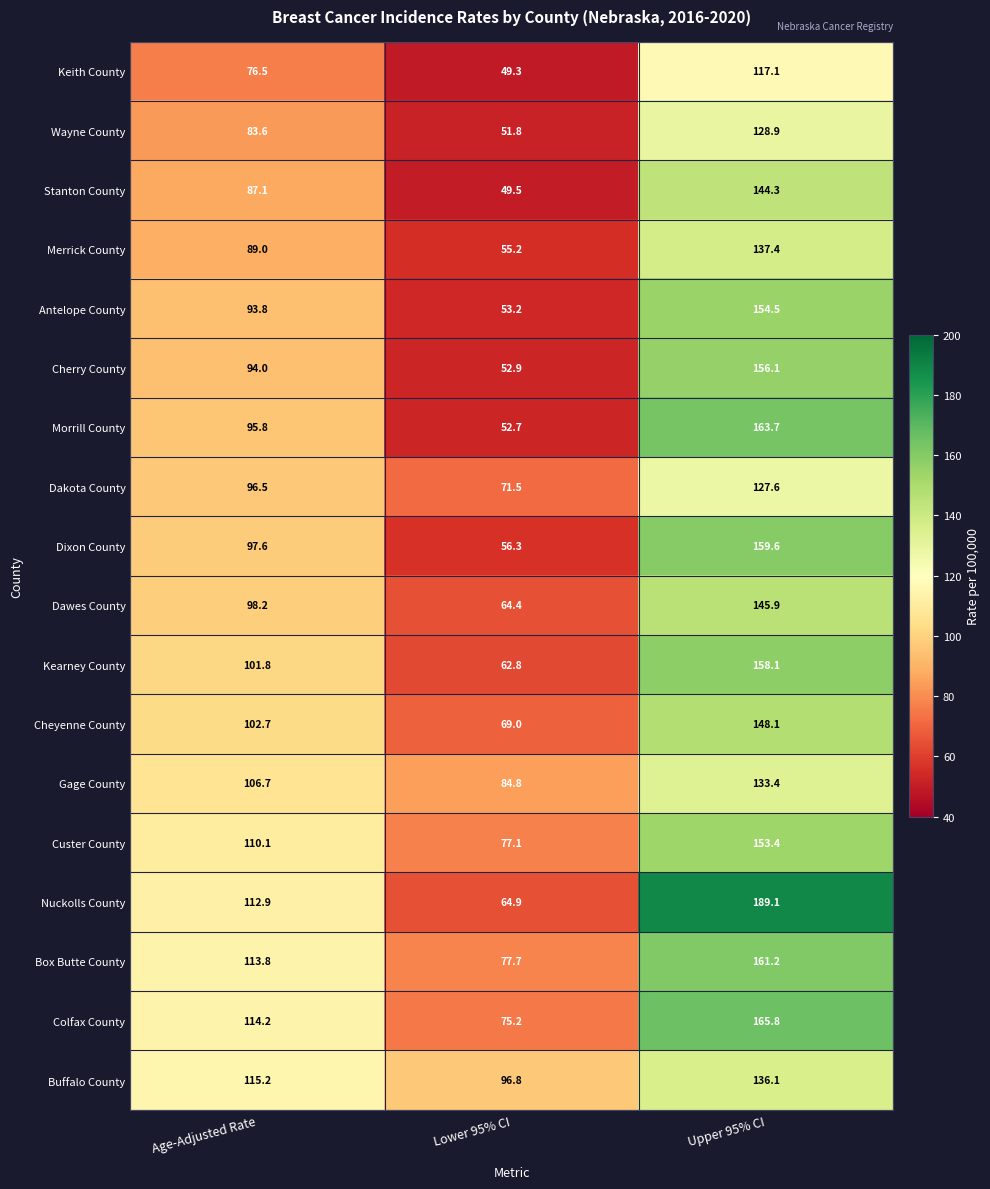

What is the difference between the second highest and minimum values in the Dixon County series?

41.3